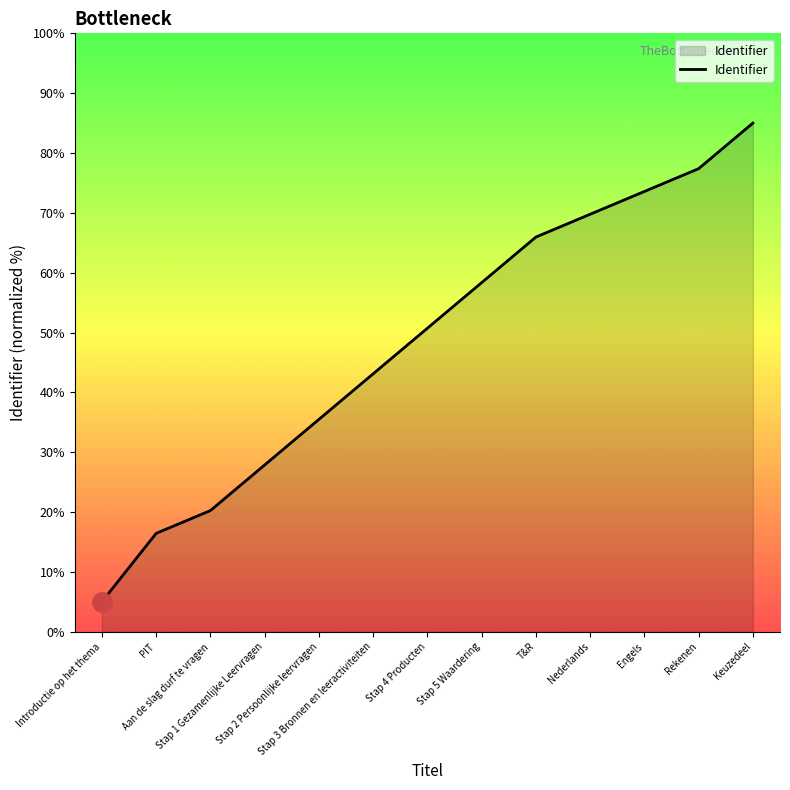

What is the minimum value shown in the chart?

5.0